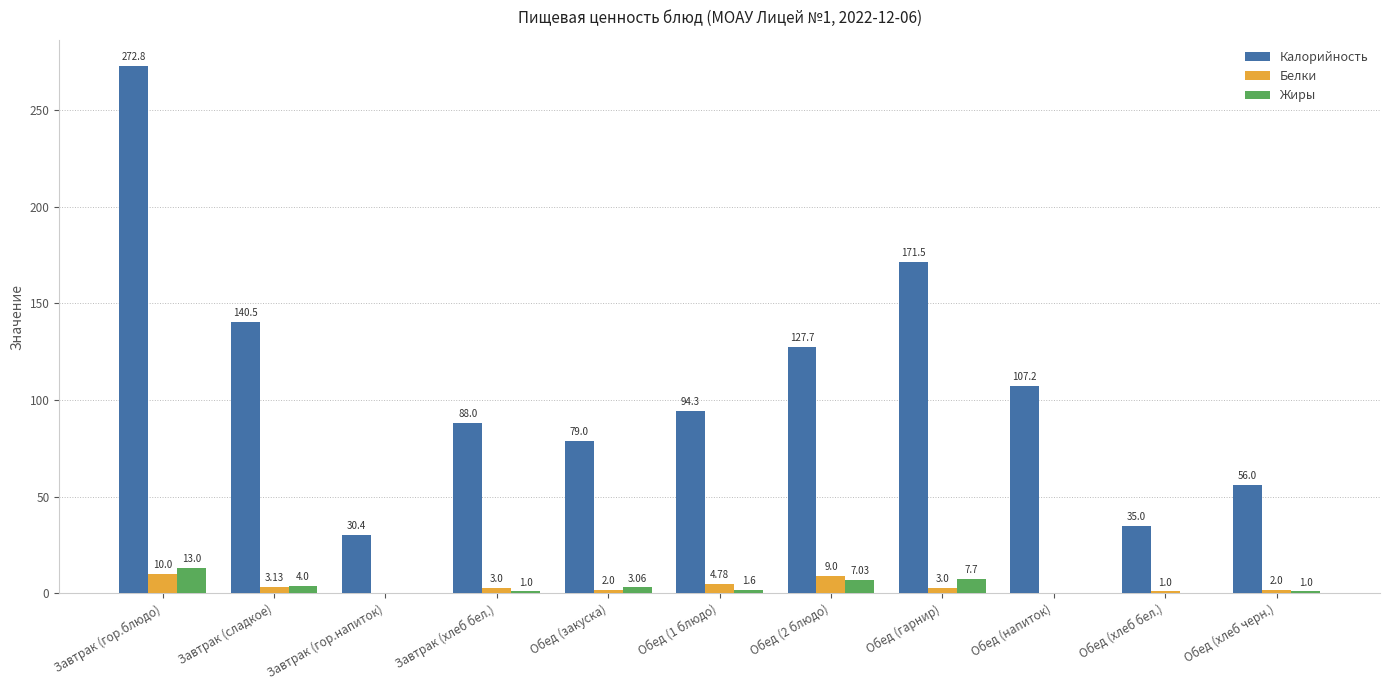

Which series has the largest range (max minus min)?

Калорийность